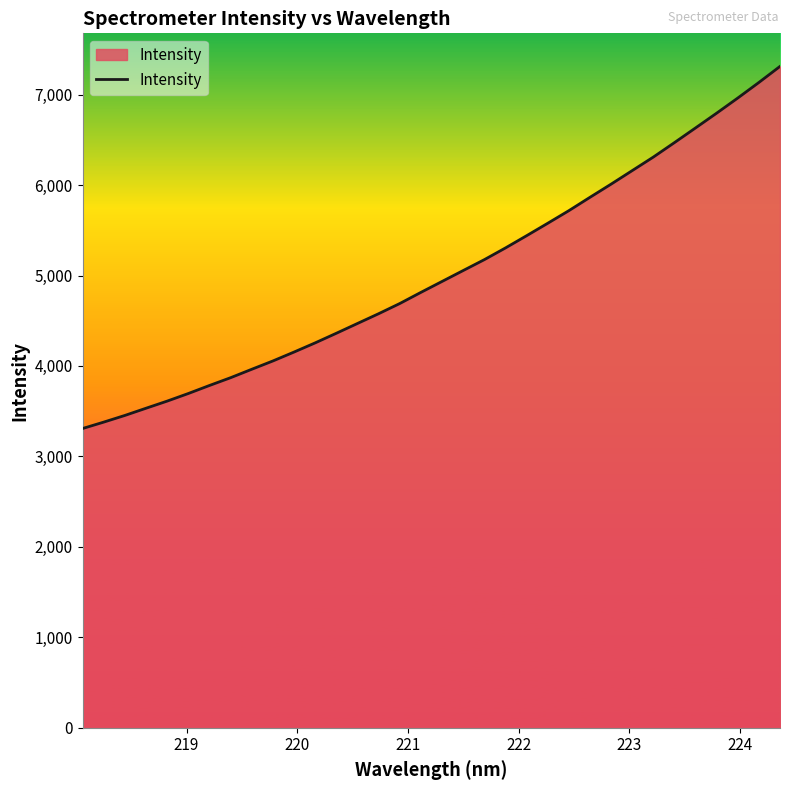

What is the maximum value shown in the chart?

7311.7